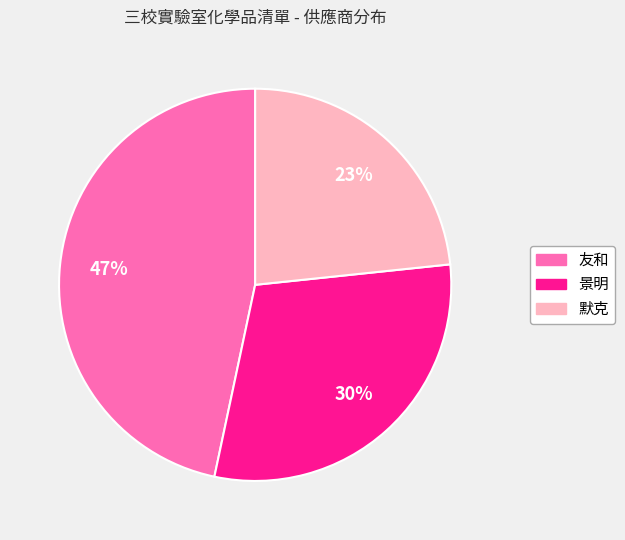

Combined, do 景明 and 友和 account for over 50%?

Yes